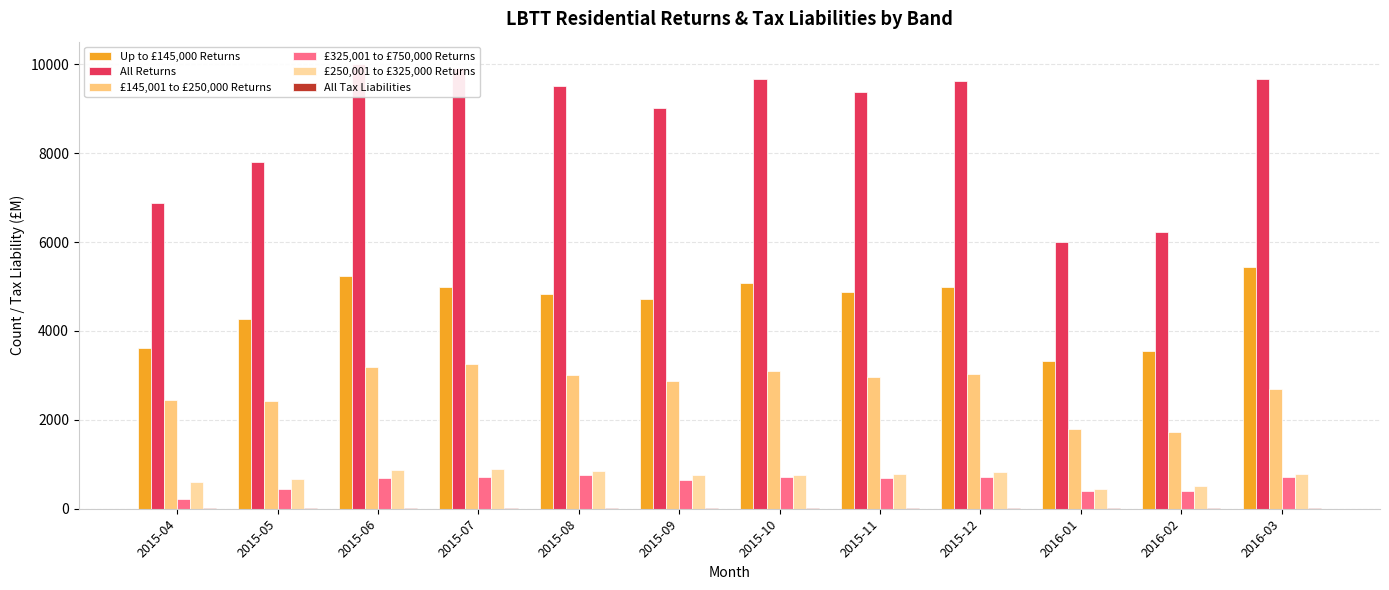

Reading left to right, transcribe all the data shown in this chart.

Up to £145,000 Returns: 3610.0	4270.0	5230.0	5000.0	4840.0	4710.0	5070.0	4880.0	5000.0	3330.0	3560.0	5430.0
All Returns: 6880.0	7800.0	10010.0	9910.0	9510.0	9020.0	9670.0	9370.0	9620.0	6000.0	6220.0	9680.0
£145,001 to £250,000 Returns: 2440.0	2420.0	3190.0	3260.0	3020.0	2870.0	3100.0	2960.0	3030.0	1800.0	1720.0	2690.0
£325,001 to £750,000 Returns: 220.0	440.0	700.0	720.0	750.0	640.0	710.0	700.0	720.0	410.0	400.0	710.0
£250,001 to £325,000 Returns: 610.0	670.0	870.0	900.0	860.0	760.0	760.0	780.0	830.0	440.0	510.0	780.0
All Tax Liabilities: 7.0	11.4	18.6	19.3	21.4	18.6	19.8	20.9	19.6	12.6	11.6	21.0